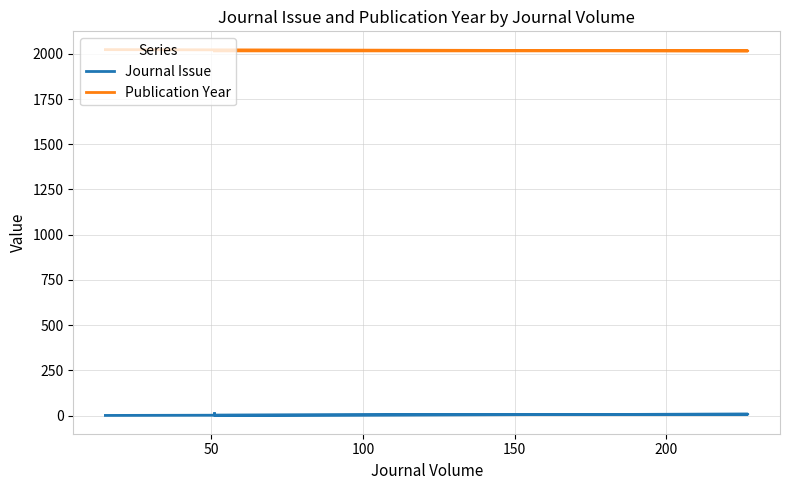

What is the value of the Publication Year point at the 3rd from the left?

2016